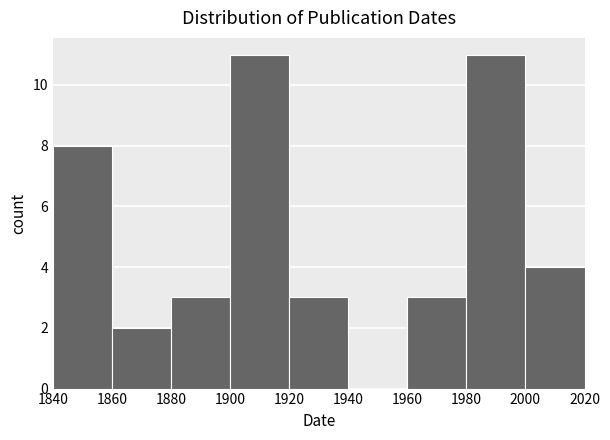

Reading left to right, list every bar in this chart as the range it spans on the x-axis followed by its height. The values are not printed on the chart, so give them approximately, as read against the axis.

1840 to 1860: 8
1860 to 1880: 2
1880 to 1900: 3
1900 to 1920: 11
1920 to 1940: 3
1940 to 1960: 0
1960 to 1980: 3
1980 to 2000: 11
2000 to 2020: 4